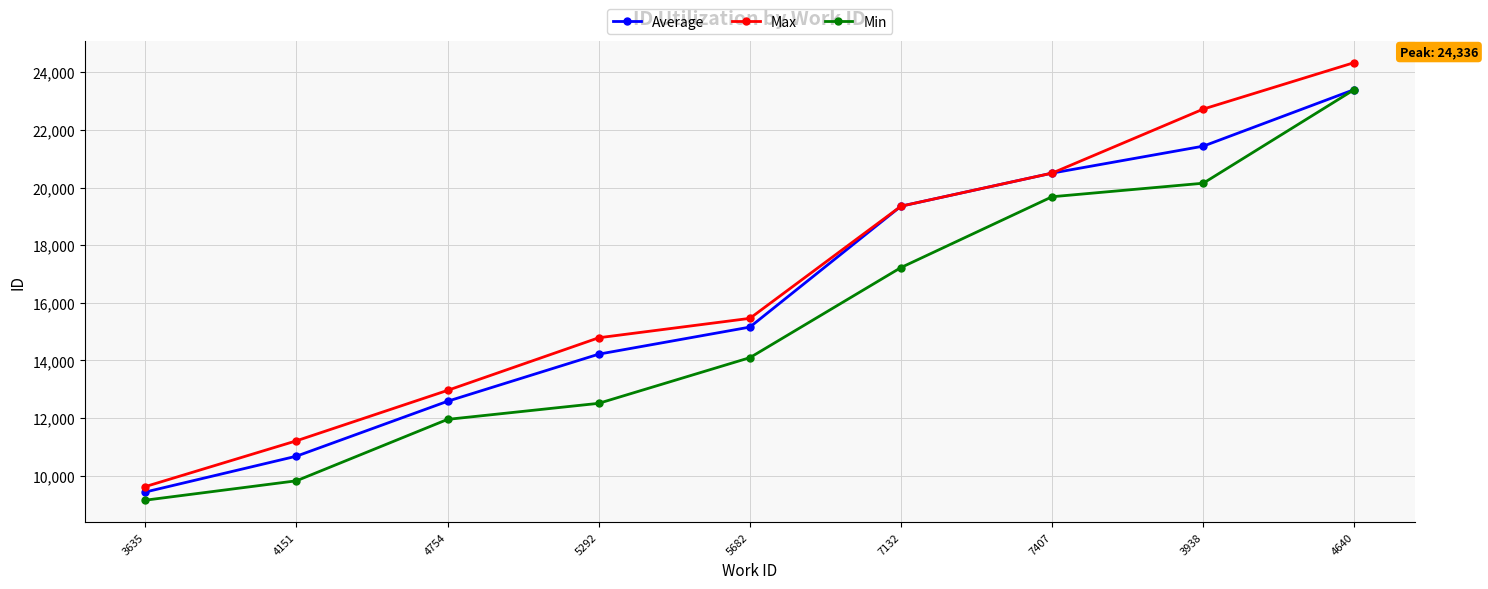

What is the spread (max minus min) of values at 3635?

471.7